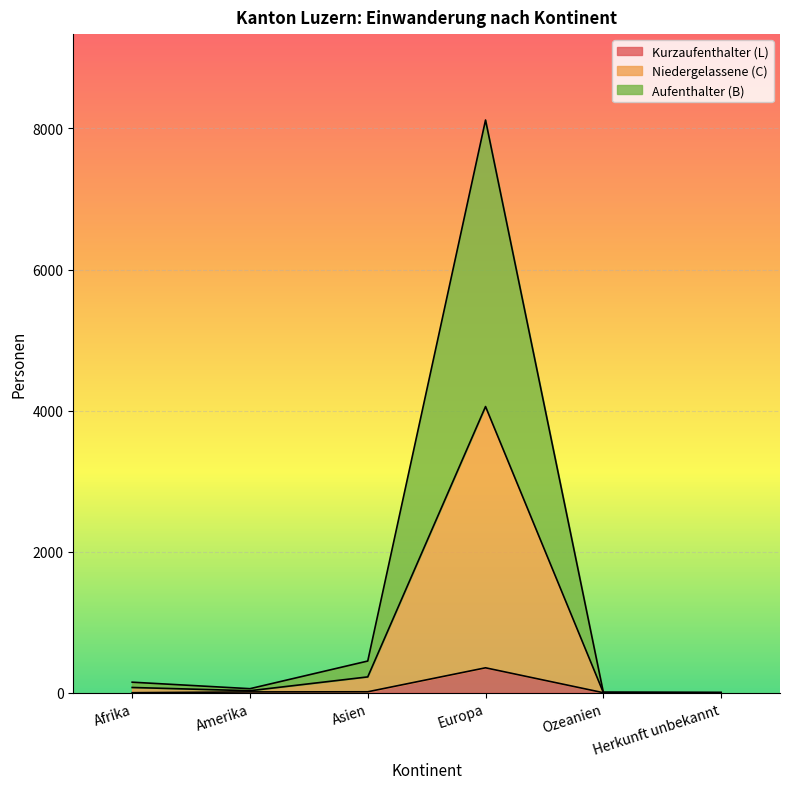

Reading right to left, transcribe all the data shown in this chart.

Aufenthalter (B) Total: 4	8	8120	450	58	150
Kurzaufenthalter (L) Total: 0	1	354	14	12	1
Niedergelassene (C) Total: 2	4	4058	225	29	75